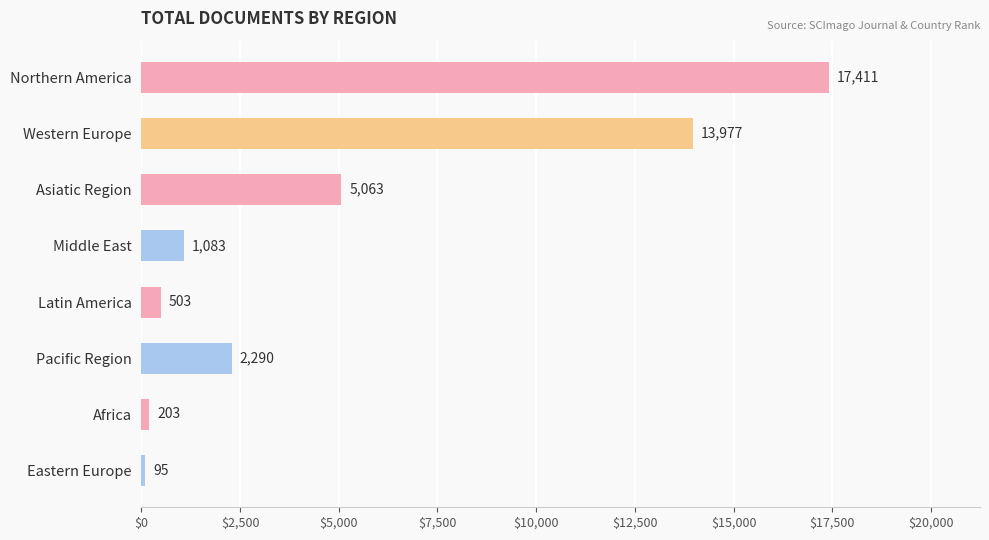

At which label is the value closest to 8753?

Asiatic Region